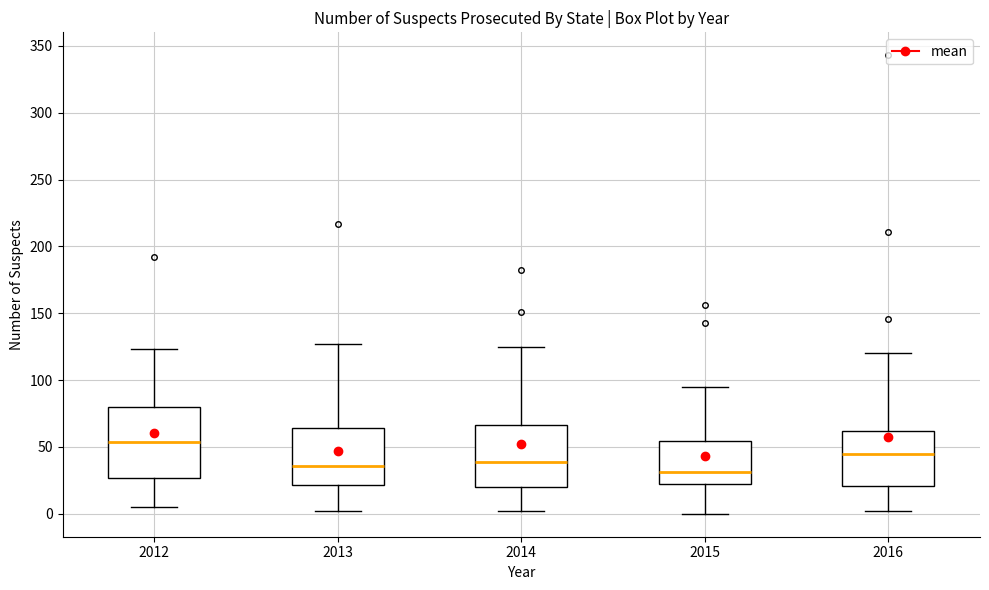

Comparing the boxes themselves (not the whiskers), which one is the tallest?

2012